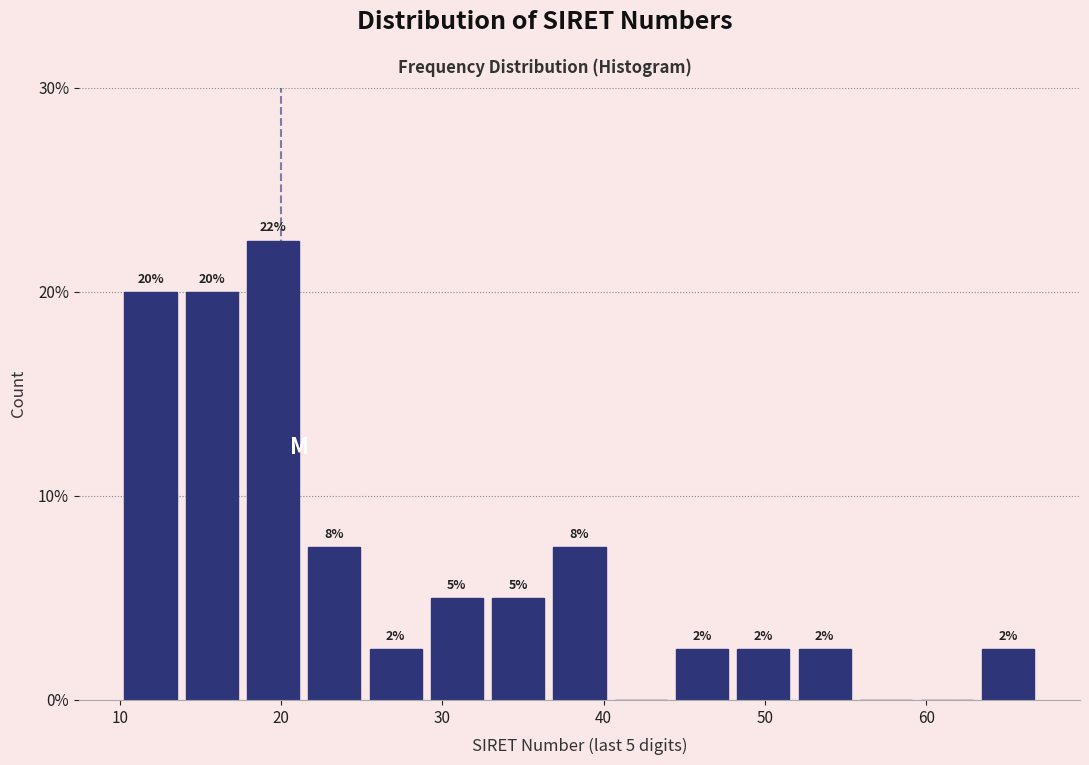

Around what value on the x-axis is the tallest bar? Give the approximate position of its centre, as read against the axis.

20